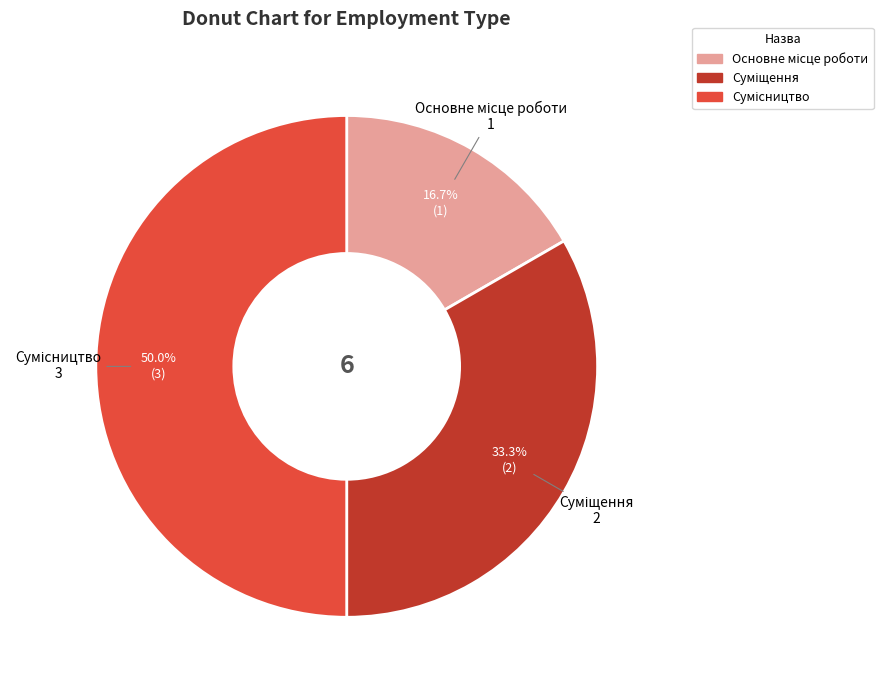

Is there any slice that represents more than half of the pie?

No